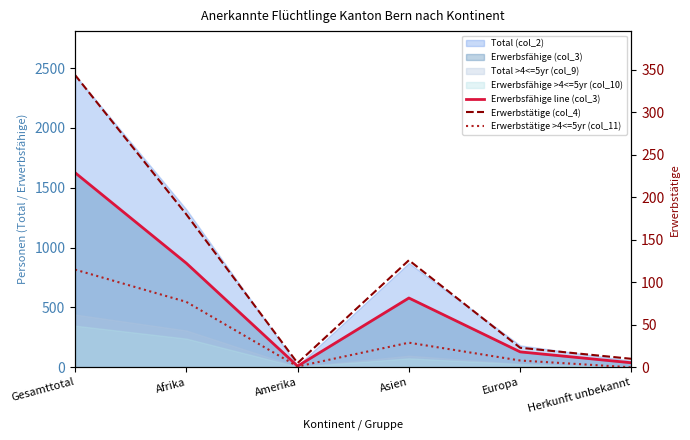

What is the difference between the maximum and minimum values in the Erwerbstätige >4<=5yr (col_11) series?

115